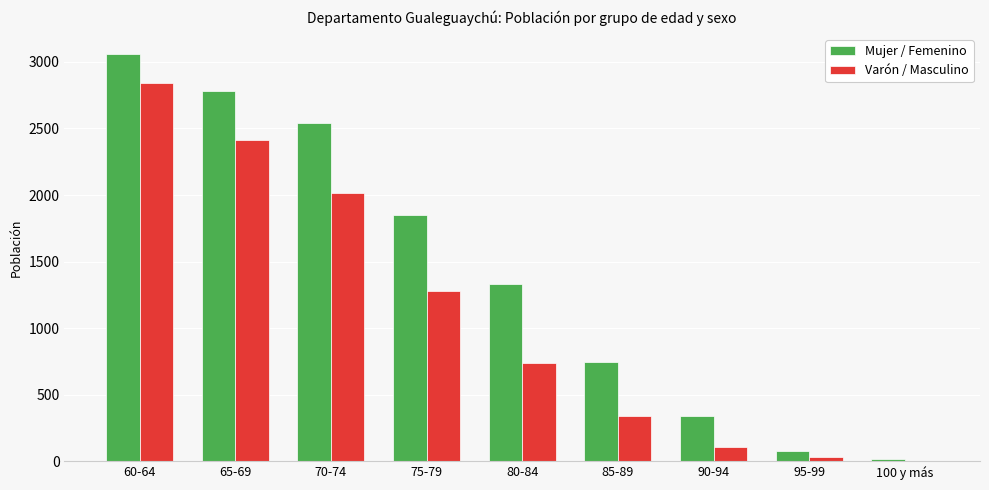

The value of Mujer / Femenino at 60-64 is 3058. True or false?

True